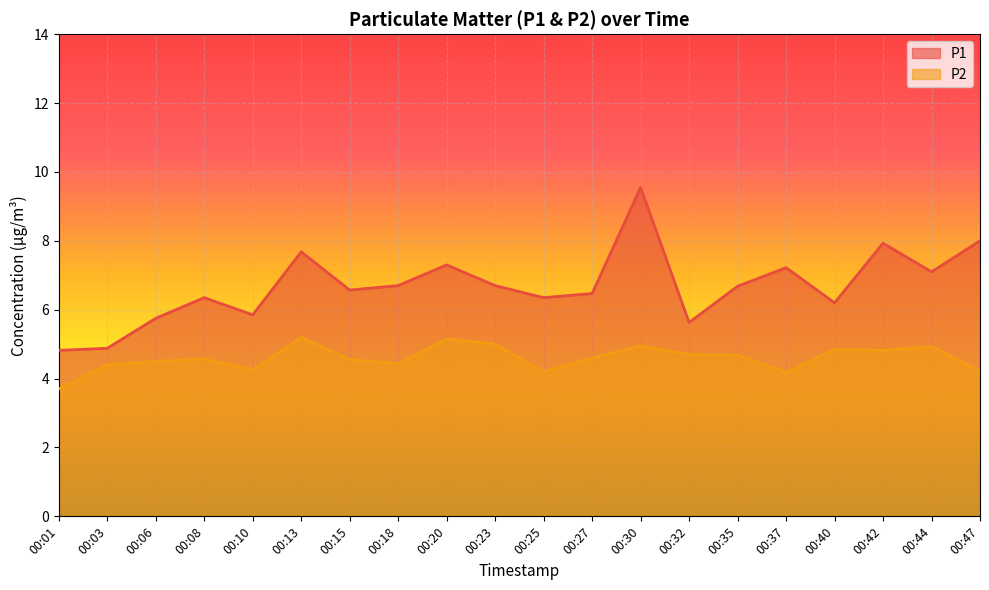

Where is the first local maximum for P1?

00:08